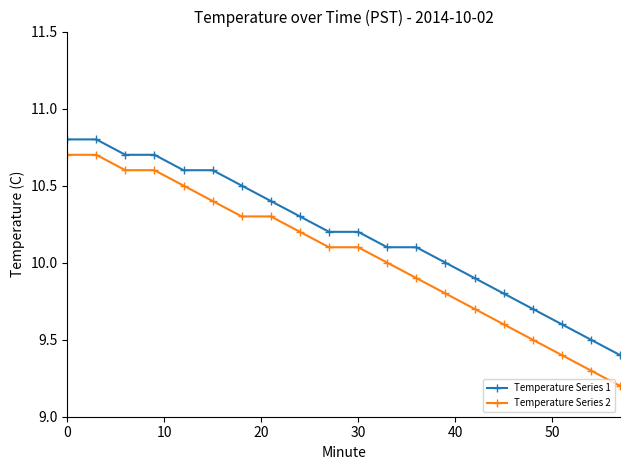

What is the difference between the maximum and minimum values in the Temperature Series 1 series?

1.4